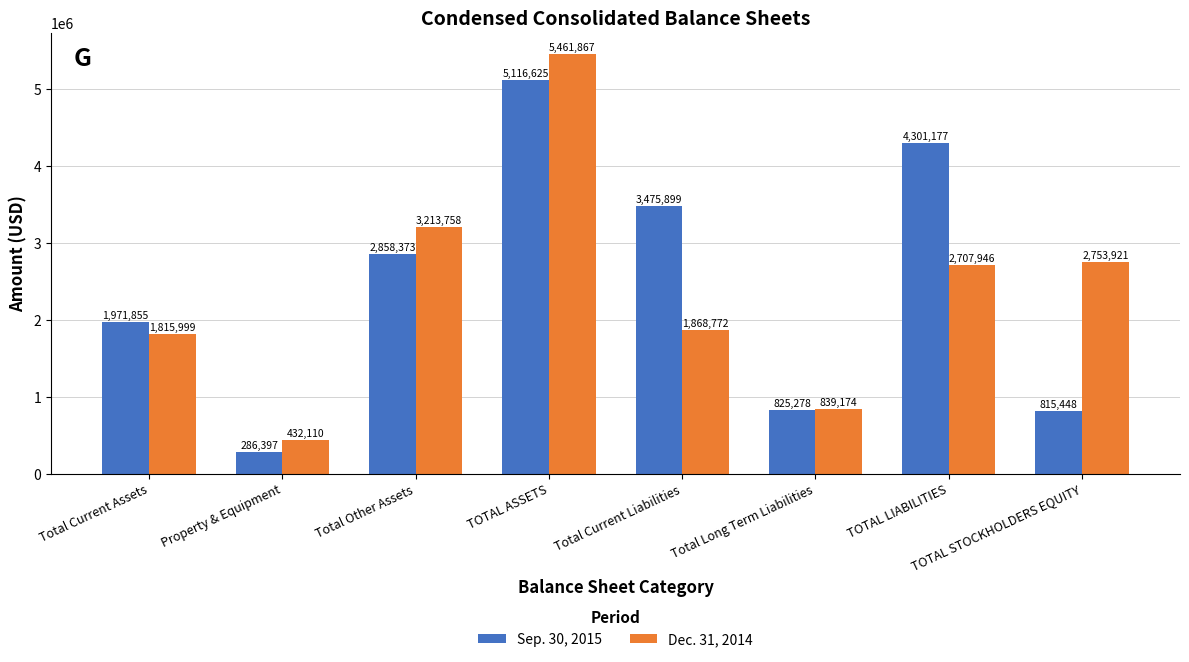

At which label is Sep. 30, 2015 closest to 2701511?

Total Other Assets